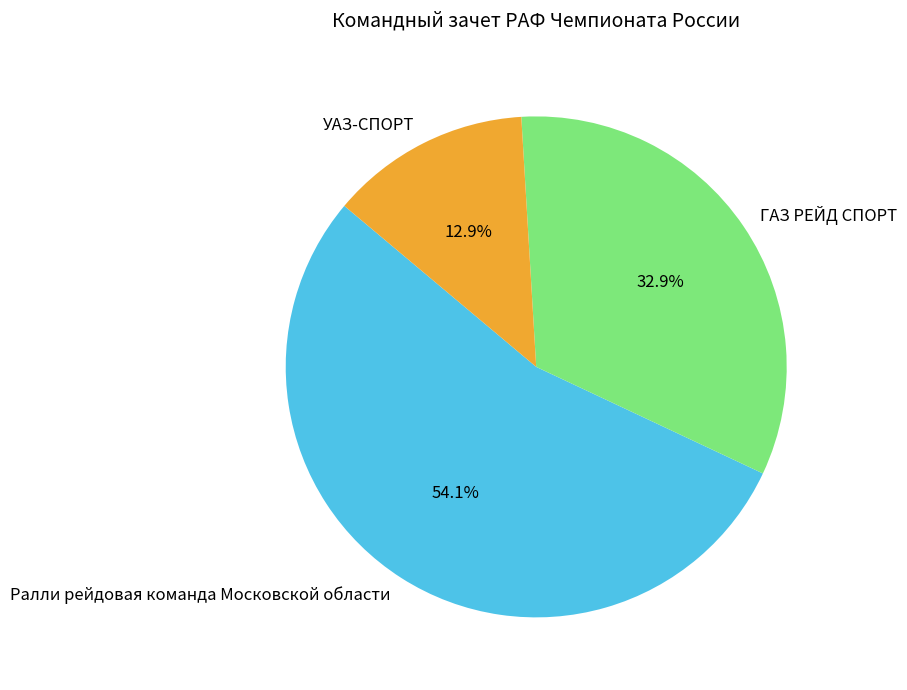

Does any single category account for the majority?

Yes